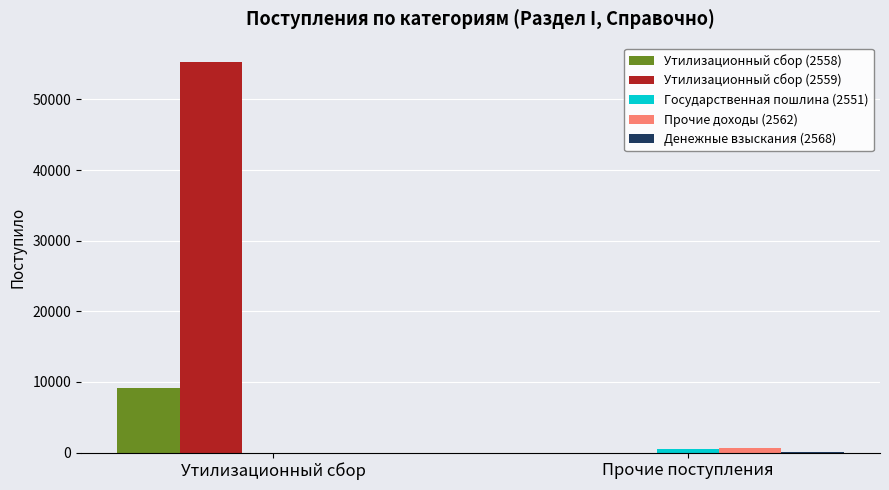

What is the maximum value for Утилизационный сбор (2558)?

9100